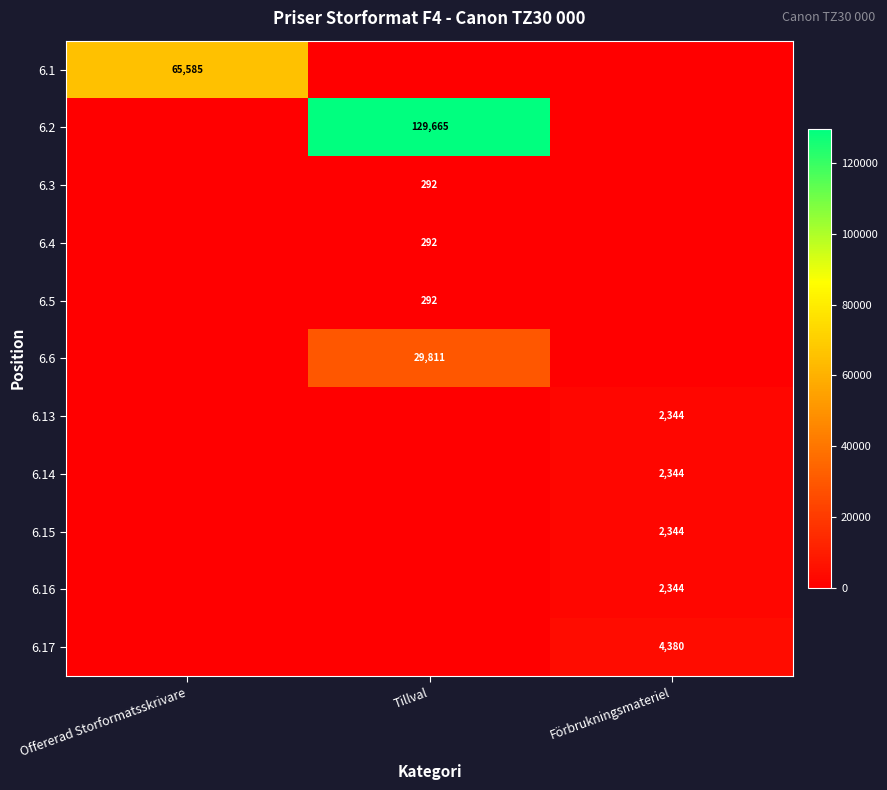

The value of 6.3 at Tillval is 292. True or false?

True